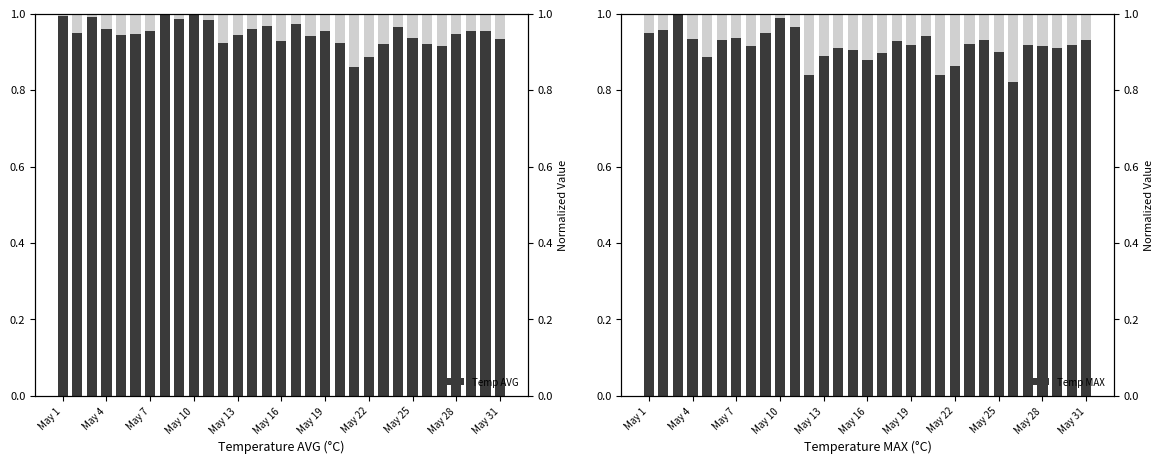

What is the approximate value of Temp AVG at 20?

0.9